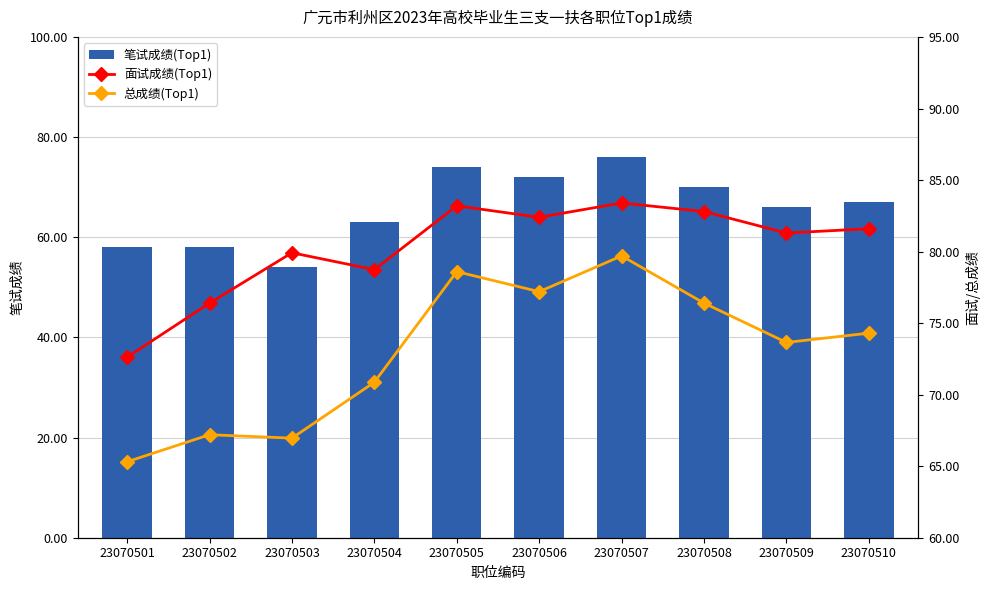

Is it true that 笔试成绩(Top1) equals 70 at 23070508?

True